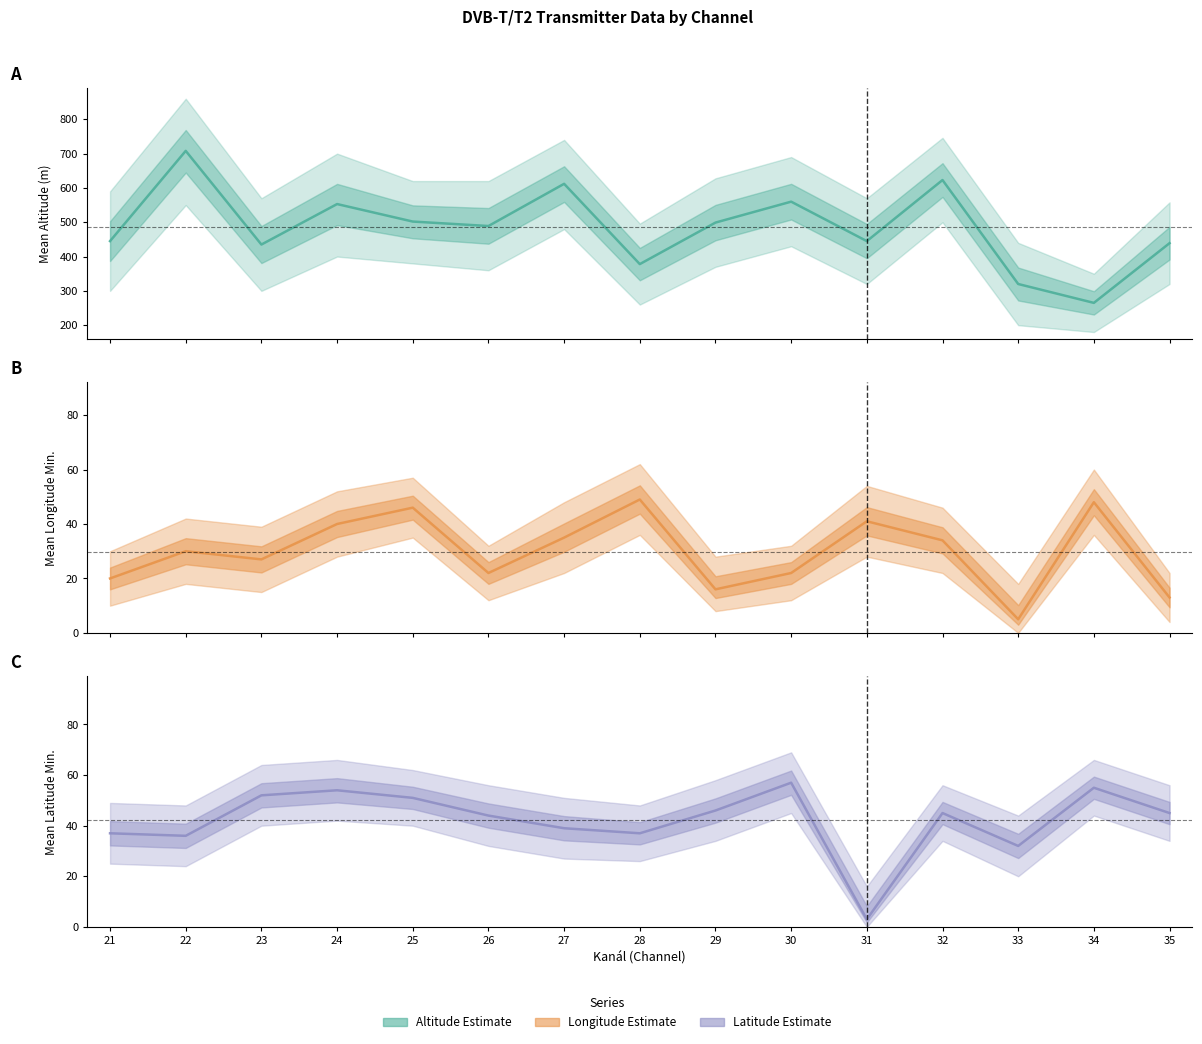

Where does the Mean Latitude Minutes series first go above 45?

23